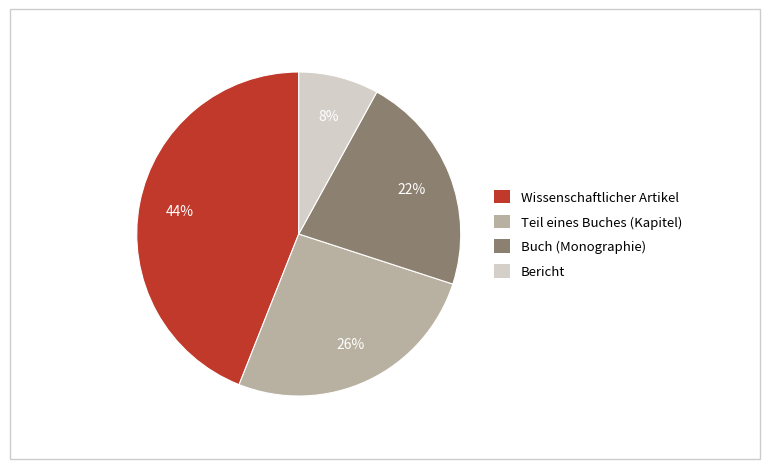

To the nearest percent, what is the average slice percentage?

25%